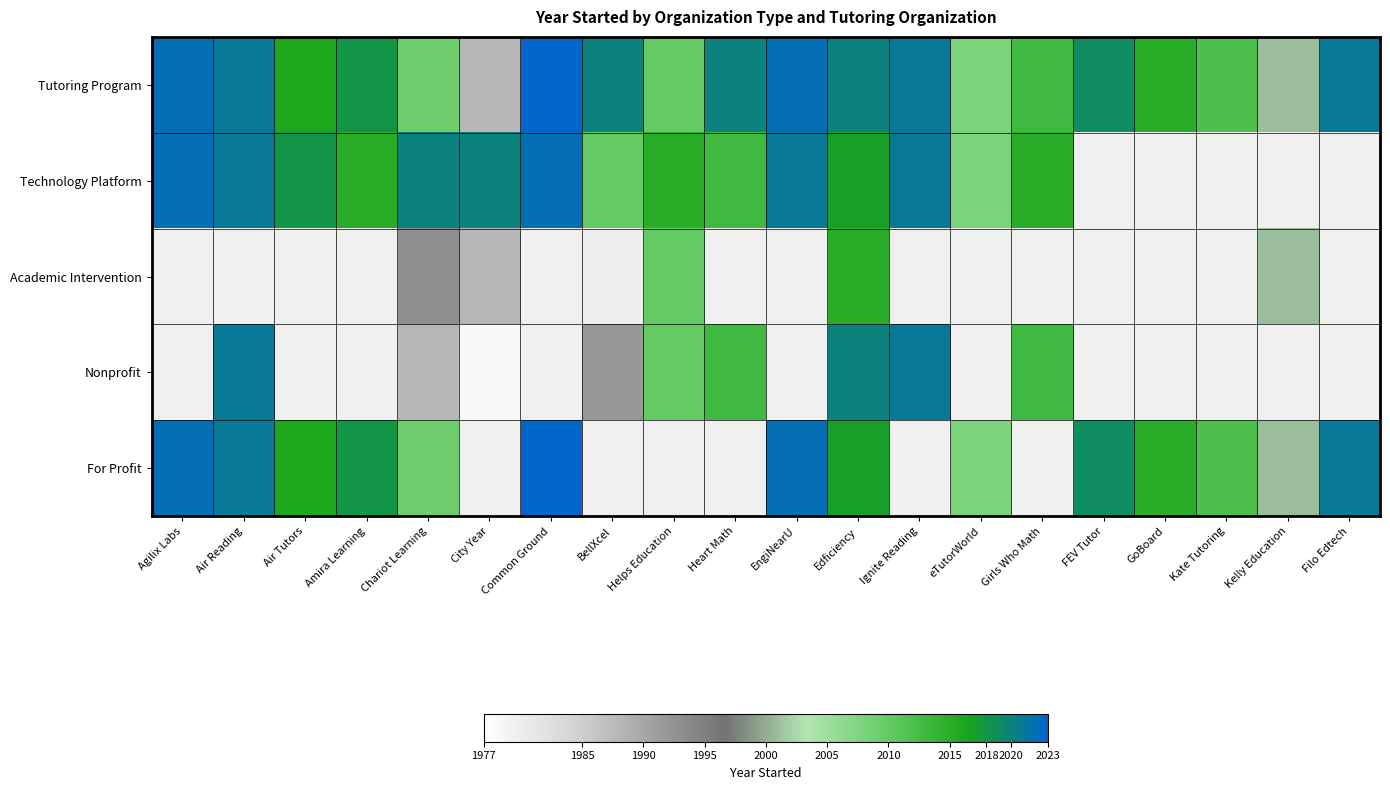

What is the sum of the Tutoring Program values at Common Ground and Ignite Reading?

4044.0